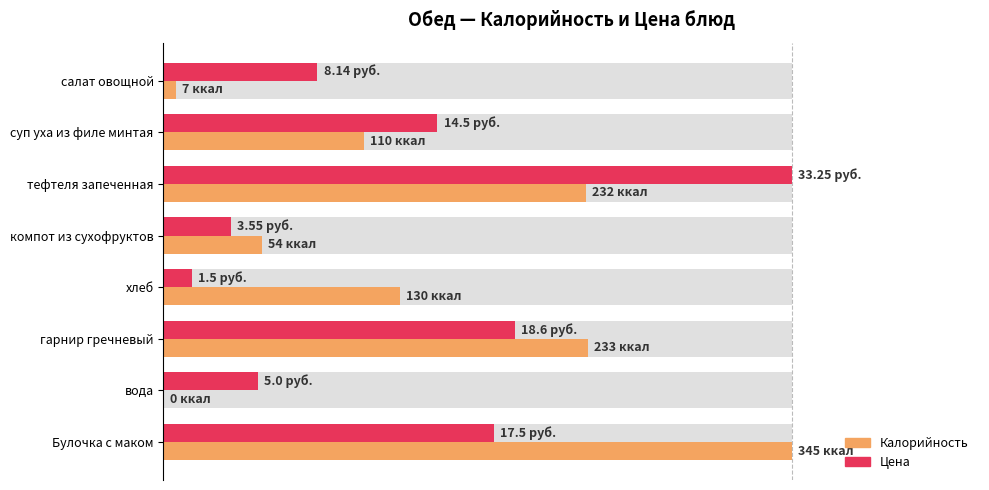

How many values in Калорийность are above zero?

7